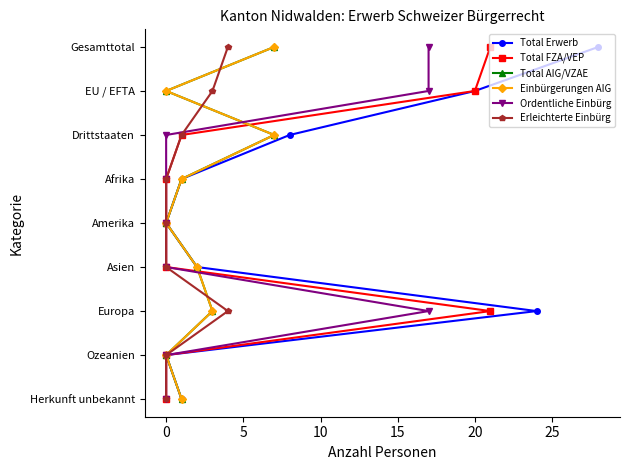

Is it true that Total FZA/VEP equals 5 at 0?

True